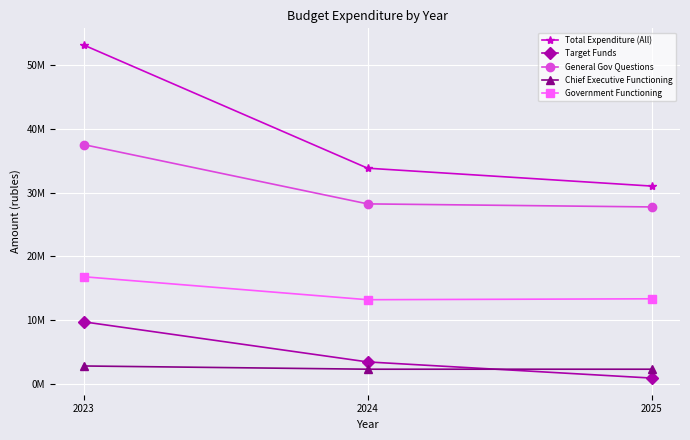

What is the average value of the Government Functioning series?

14462715.4